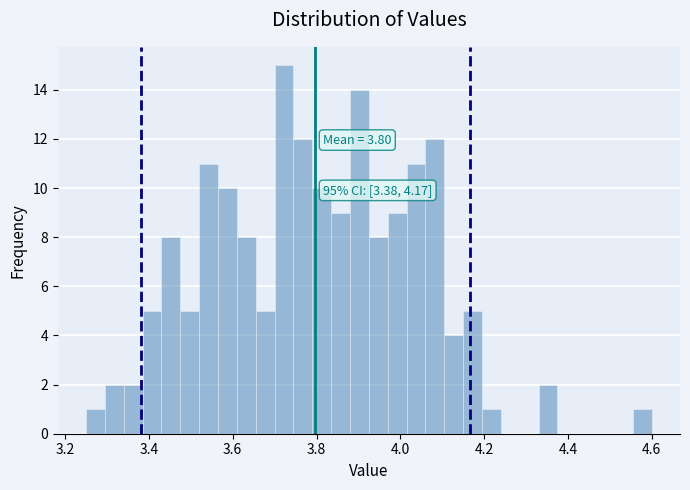

Around what value on the x-axis is the tallest bar? Give the approximate position of its centre, as read against the axis.

3.72